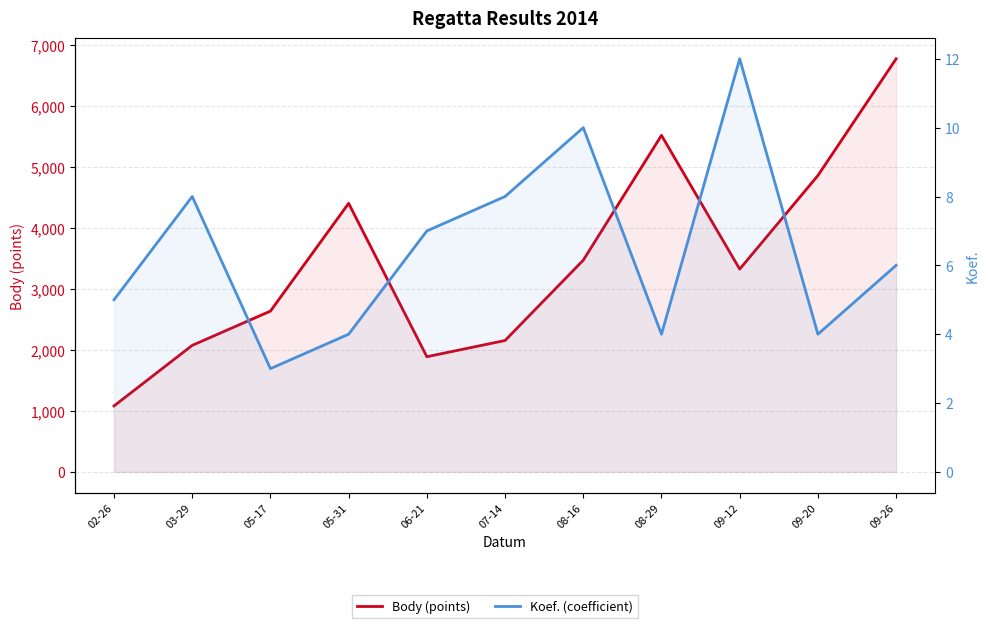

What is the average value of the Koef. (coefficient) series?

6